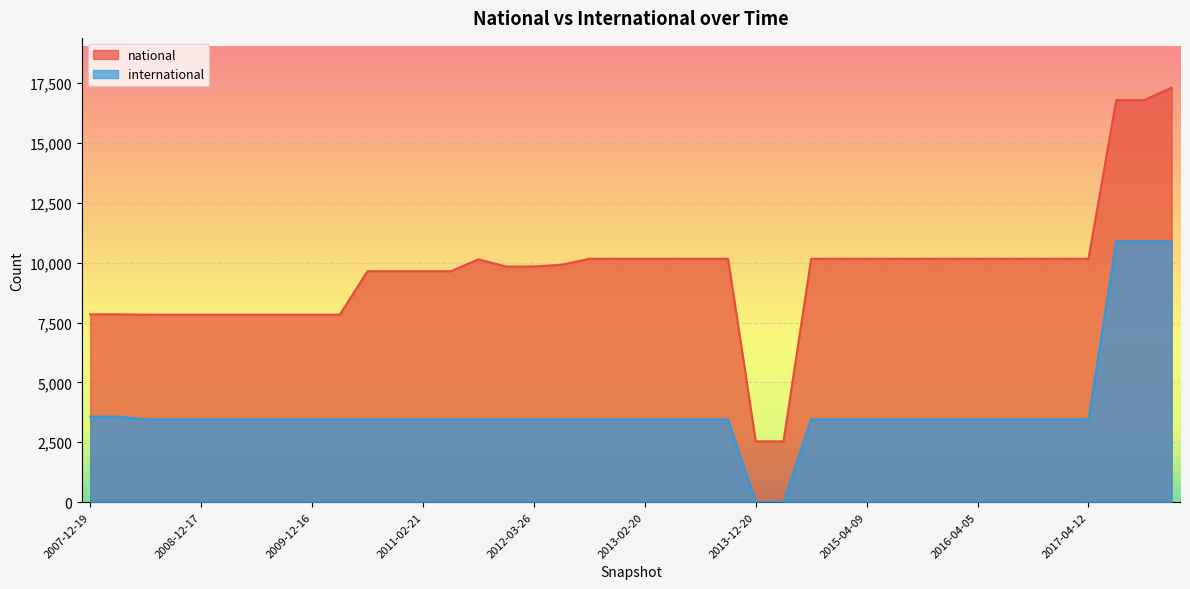

At which category is the sum across all series the highest?

2017-12-22